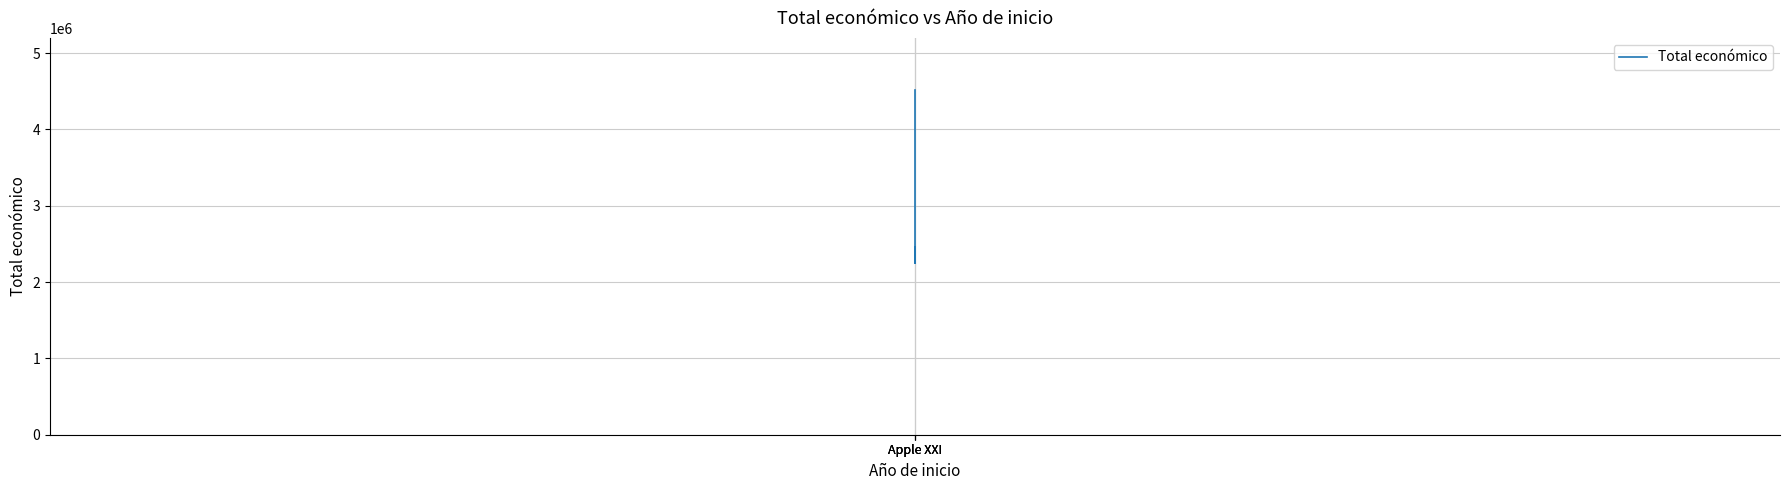

What is the smallest value displayed?

2250674